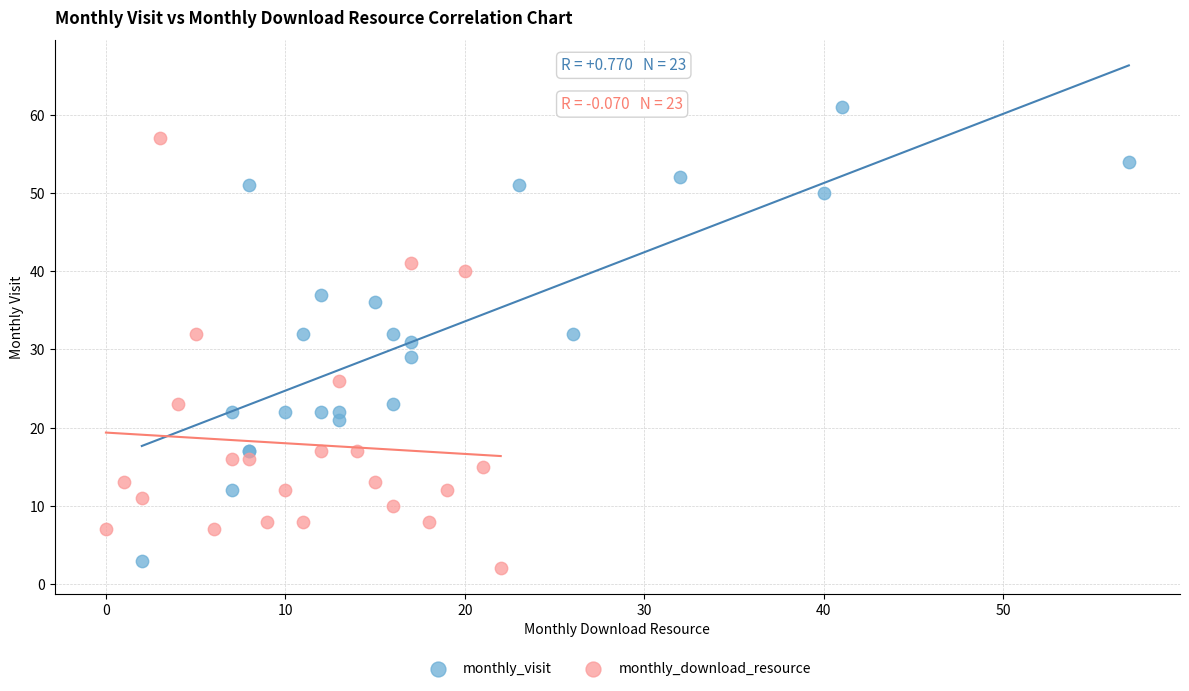

Which series has the widest spread of Y values?

monthly_visit